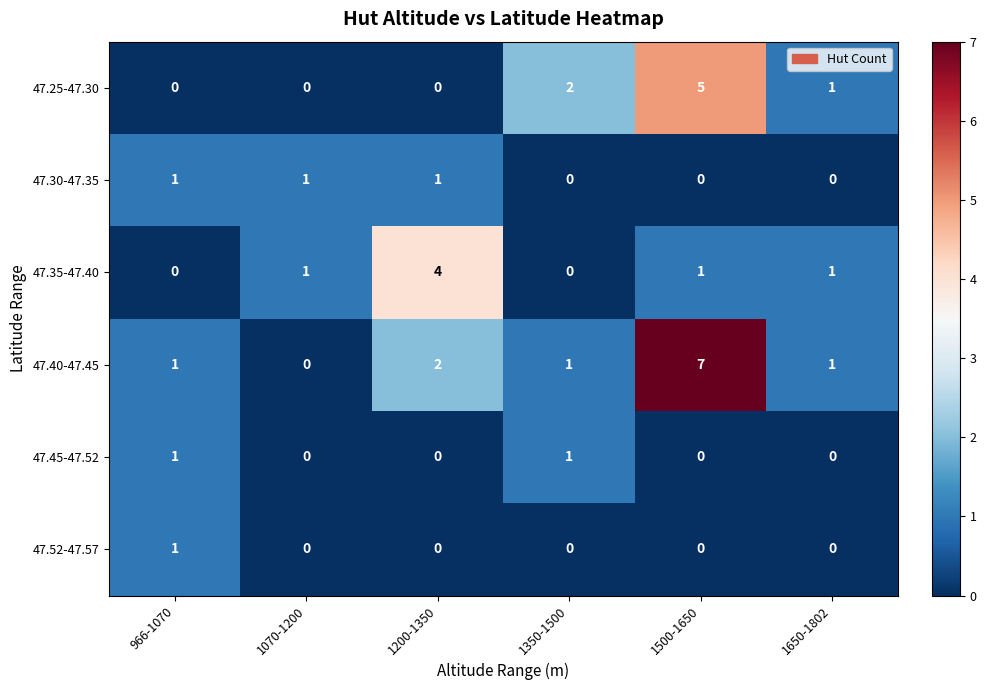

Is it true that 47.30-47.35 equals 1 at 966-1070?

True